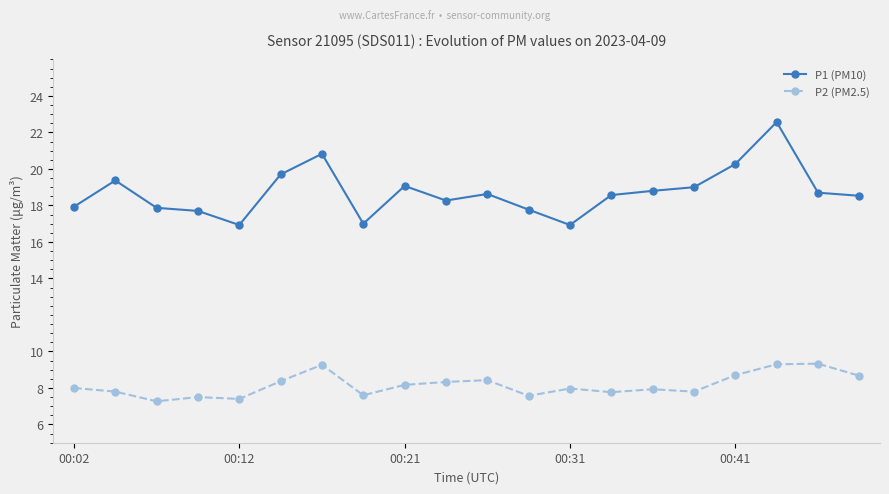

Which series has the largest range (max minus min)?

P1 (PM10)